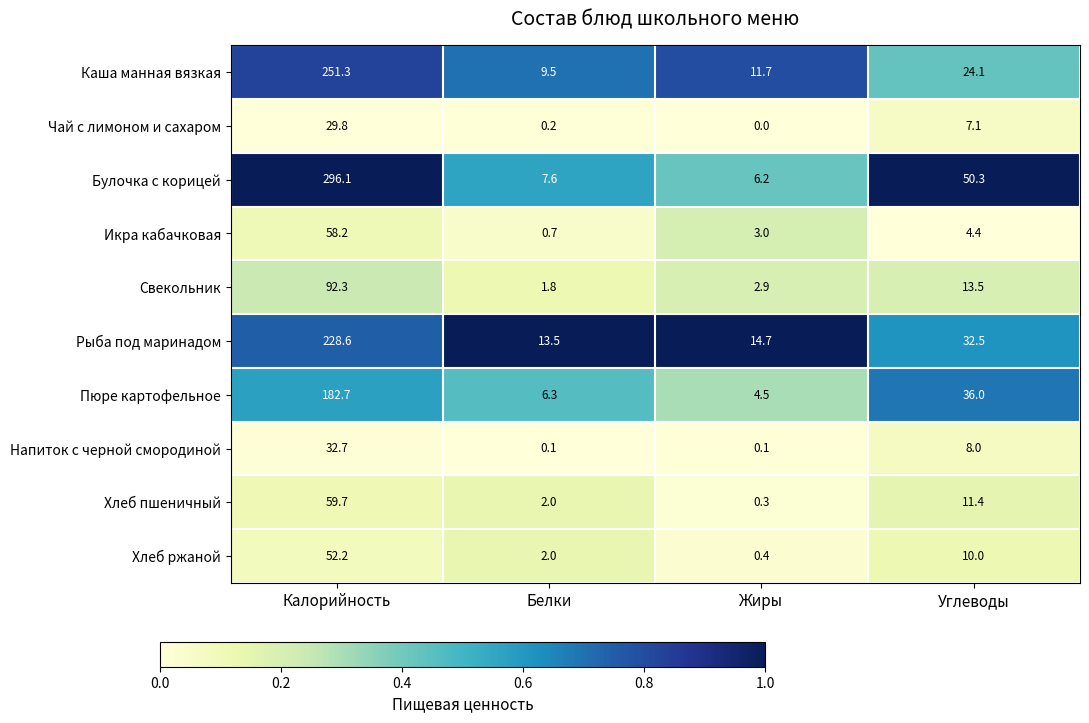

Which series changed the most between Калорийность and Углеводы?

Булочка с корицей